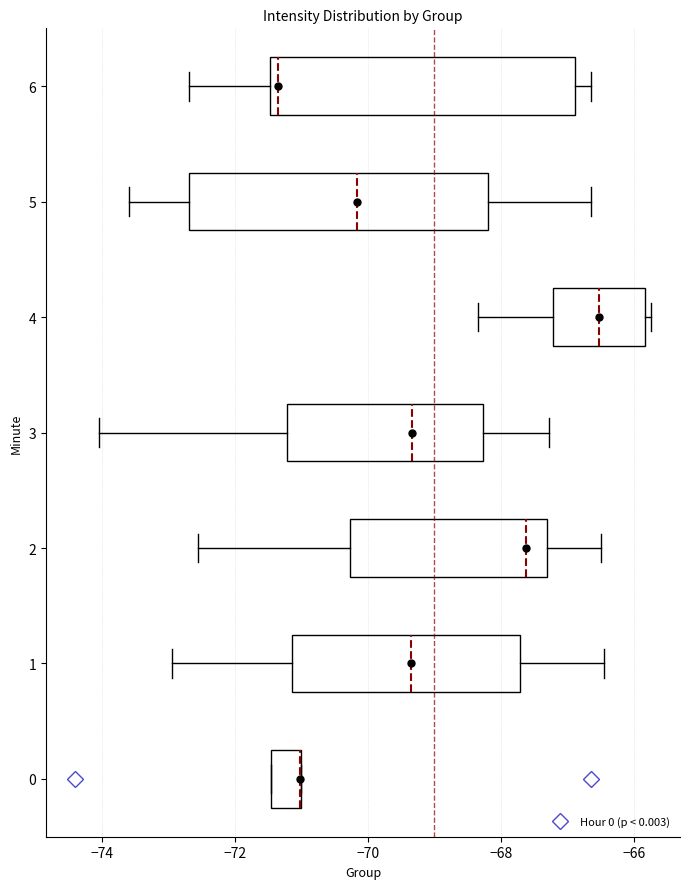

Reading bottom to top, transcribe this box plot: for each box, give where its median line is, the range the box spans, and where its two whiskers end, as read against the x-axis. The values are not printed on the chart, so give them approximately, as read against the axis.

0: median -71.0 (drawn on the box's right edge), box -71.4 to -71.0, whiskers -71.4 to -71.0
1: median -69.4, box -71.2 to -67.8, whiskers -73.0 to -66.4
2: median -67.6, box -70.2 to -67.4, whiskers -72.6 to -66.4
3: median -69.4, box -71.2 to -68.2, whiskers -74.0 to -67.2
4: median -66.6, box -67.2 to -65.8, whiskers -68.4 to -65.8 (just right of the box's right edge)
5: median -70.2, box -72.6 to -68.2, whiskers -73.6 to -66.6
6: median -71.4 (just right of the box's left edge), box -71.4 to -66.8, whiskers -72.6 to -66.6